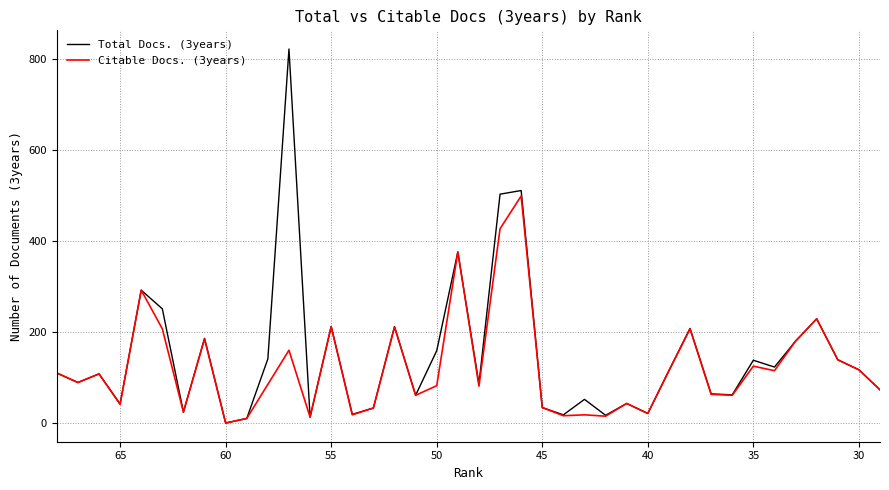

Reading right to left, list all the values displayed in this chart.

Total Docs. (3years): 73	117	139	229	180	123	138	62	64	208	115	21	43	17	52	18	34	511	503	86	376	159	61	212	33	19	212	13	822	141	10	0	186	24	251	292	42	108	89	110
Citable Docs. (3years): 73	117	139	229	180	115	125	61	63	207	115	21	43	15	18	16	34	499	427	81	376	82	61	211	33	18	212	13	160	85	10	0	185	24	207	292	41	108	89	110